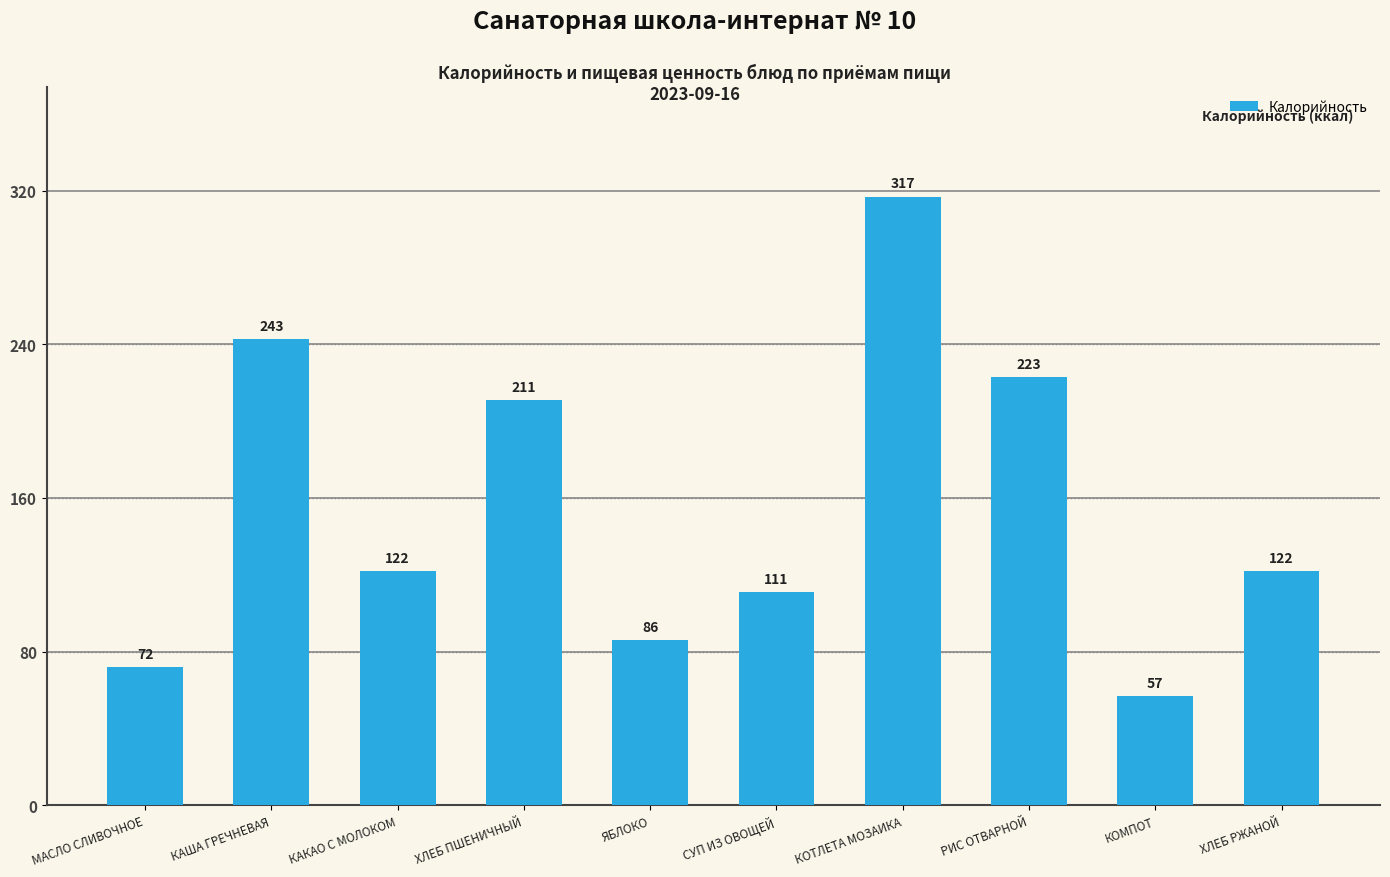

Which has a higher value, ЯБЛОКО or ХЛЕБ ПШЕНИЧНЫЙ?

ХЛЕБ ПШЕНИЧНЫЙ